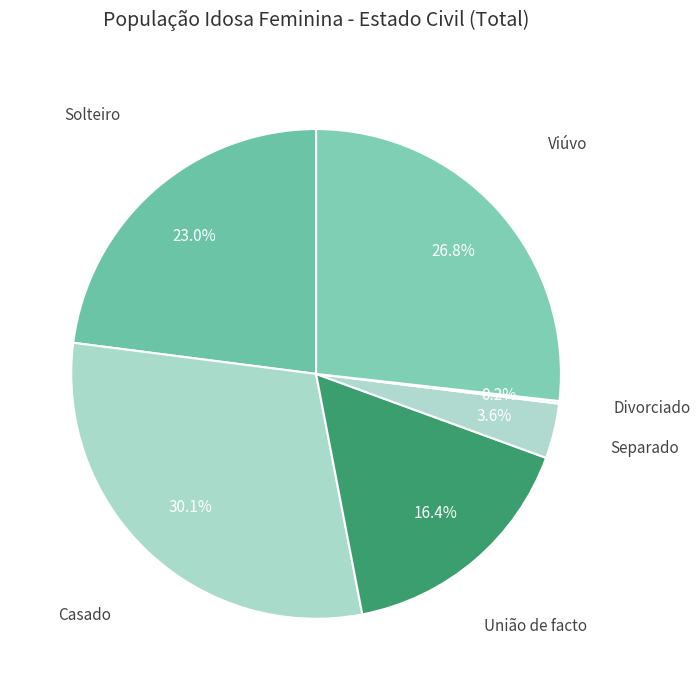

Which slice is the smallest?

Divorciado